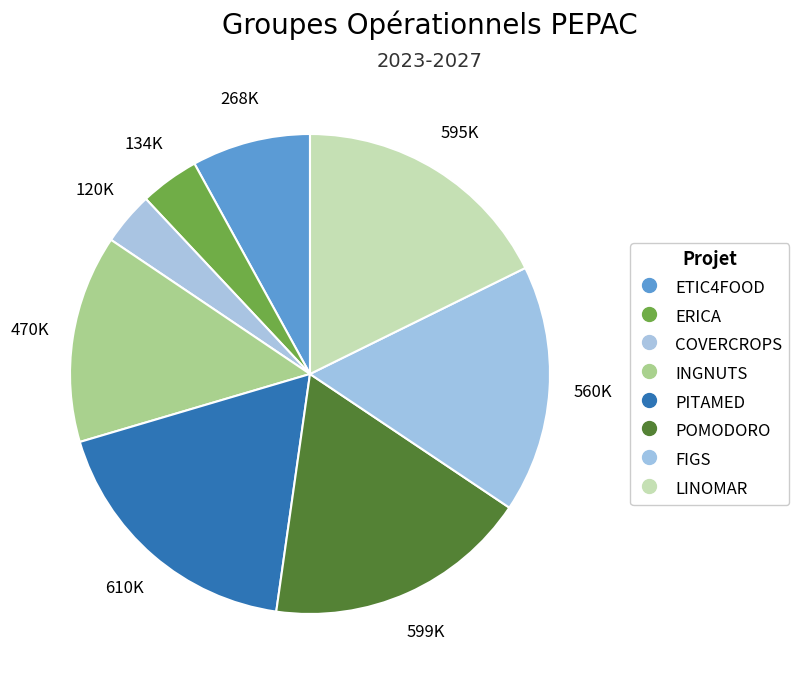

Rank the categories by value from highest to lowest.

PITAMED, POMODORO, LINOMAR, FIGS, INGNUTS, ETIC4FOOD, ERICA, COVERCROPS